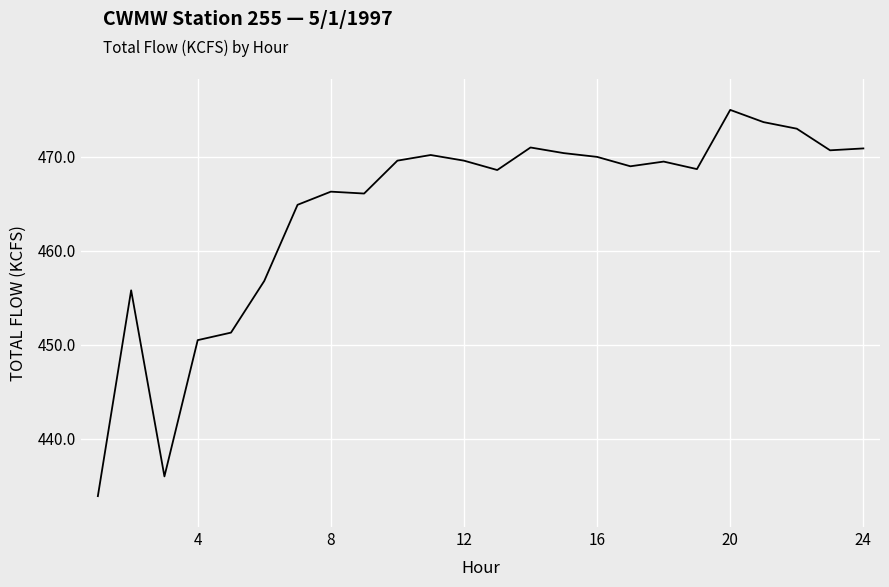

What is the smallest value displayed?

433.9